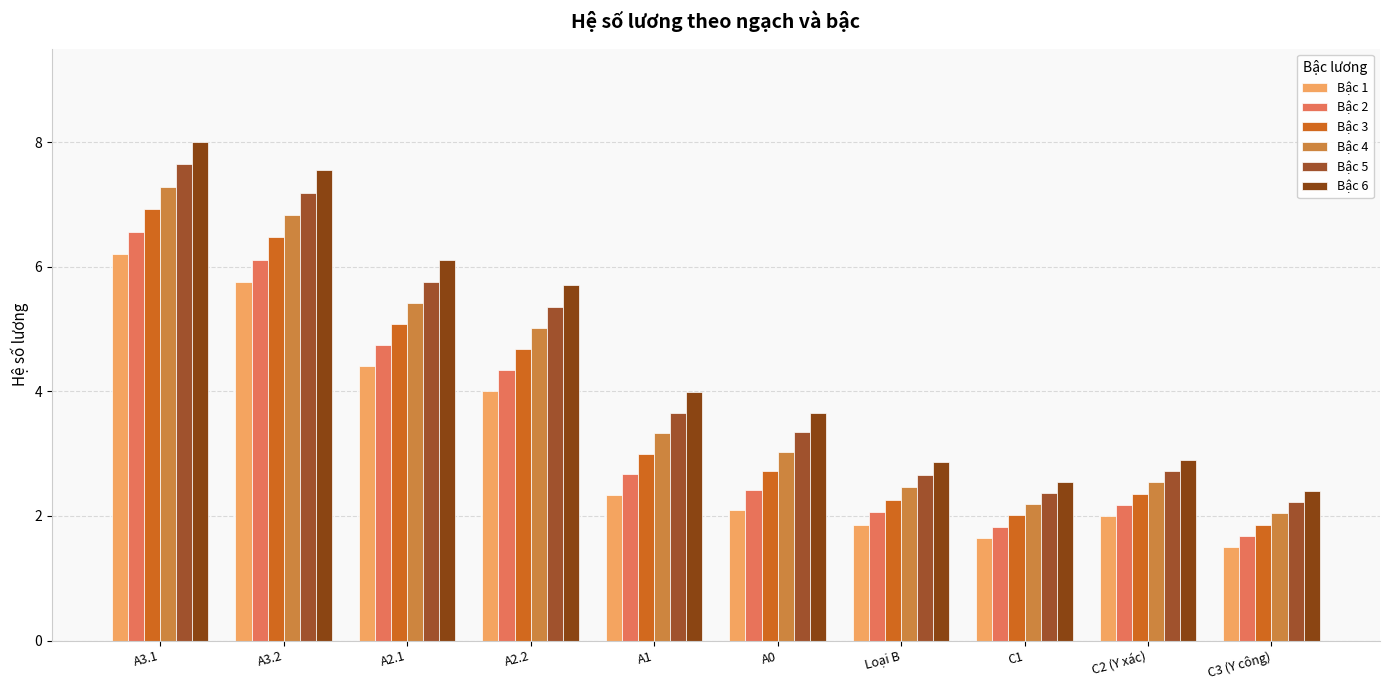

What is the difference between the Bậc 3 values at A3.2 and C3 (Y công)?

4.6